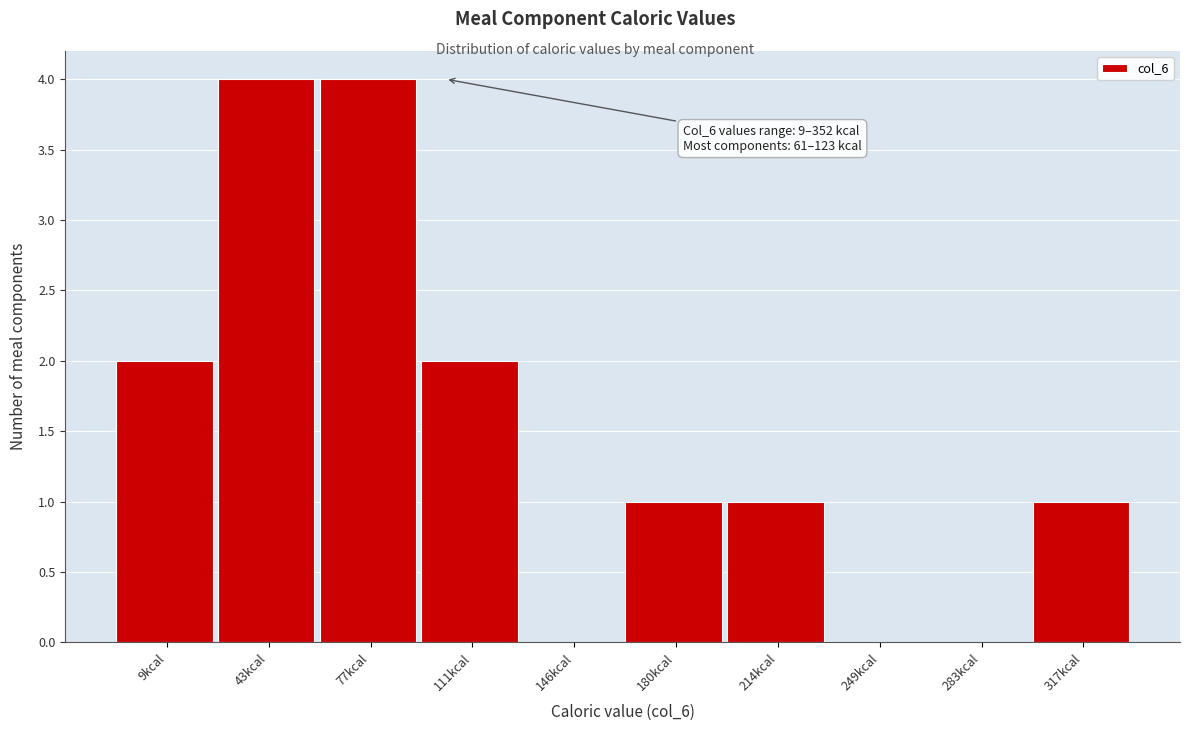

Reading right to left, list all the values displayed in this chart.

317kcal=1	283kcal=0	249kcal=0	214kcal=1	180kcal=1	146kcal=0	111kcal=2	77kcal=4	43kcal=4	9kcal=2